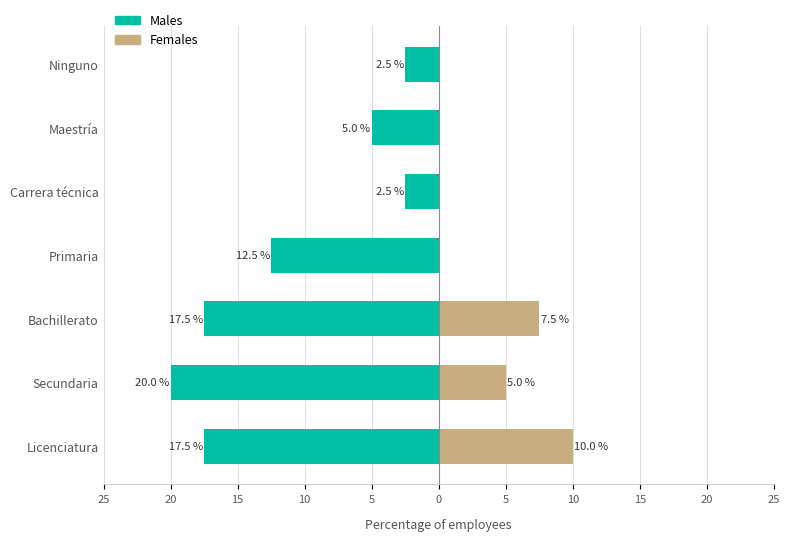

Are the bars grouped side by side (vs. stacked)?

Yes